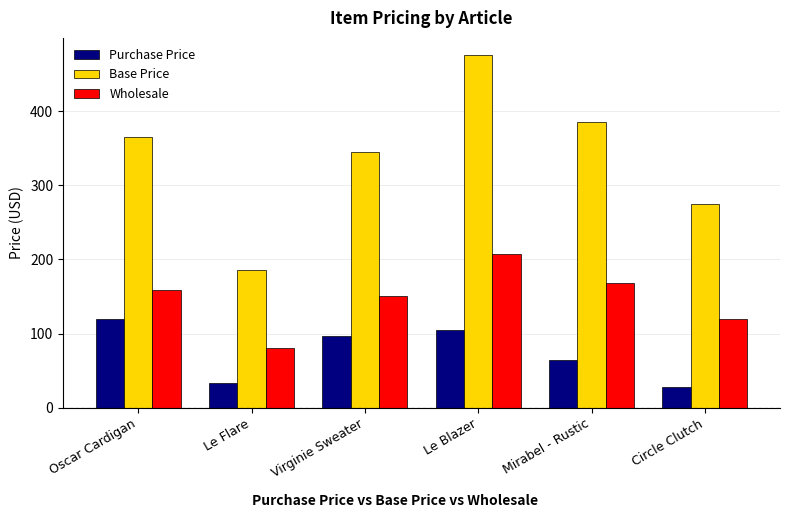

Count the number of data series in this chart.

3